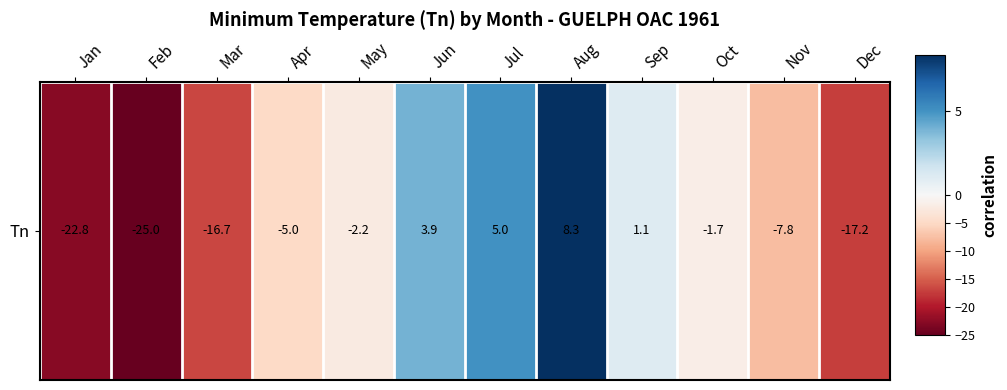

Reading right to left, what are all the values shown in this chart?

Dec=-17.2	Nov=-7.8	Oct=-1.7	Sep=1.1	Aug=8.3	Jul=5.0	Jun=3.9	May=-2.2	Apr=-5.0	Mar=-16.7	Feb=-25.0	Jan=-22.8